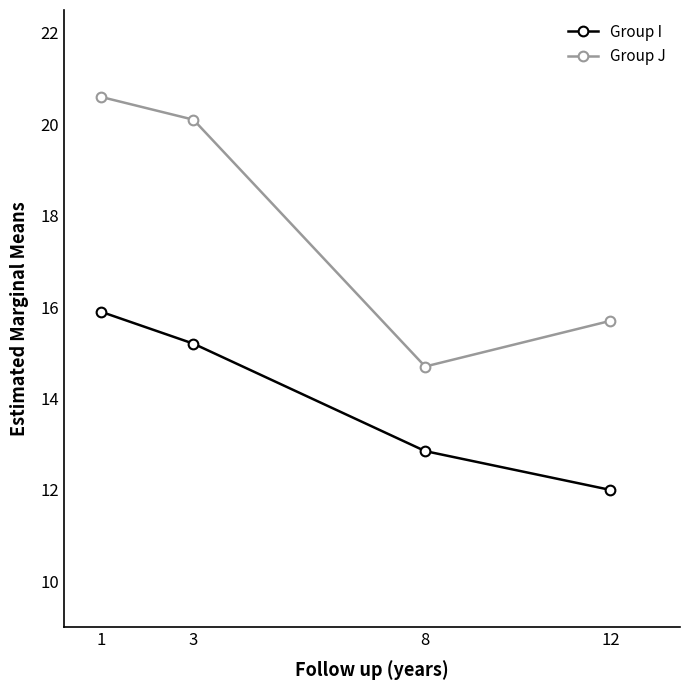

True or false: Group J and Group I cross at least once.

False